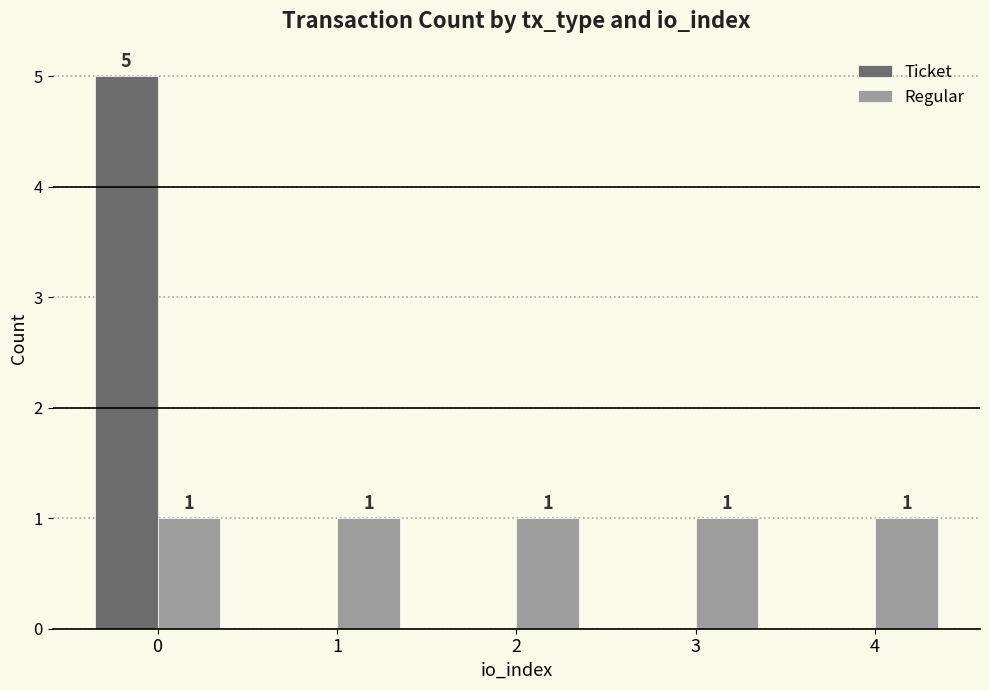

How many values in Ticket are above zero?

1